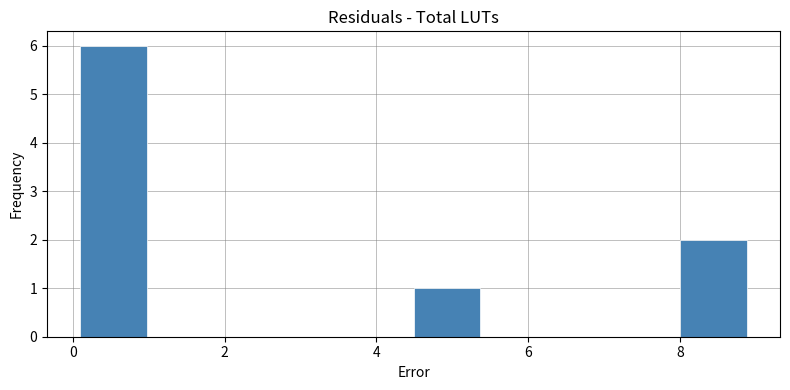

Reading left to right, list every bar in this chart as the range it spans on the x-axis followed by its height. Neither the bar edges nor the heights are printed on the chart, so give them approximately, as read against the axes.

0.2 to 1.0: 6
1.0 to 1.8: 0
1.8 to 2.8: 0
2.8 to 3.6: 0
3.6 to 4.4: 0
4.4 to 5.4: 1
5.4 to 6.2: 0
6.2 to 7.2: 0
7.2 to 8.0: 0
8.0 to 8.8: 2